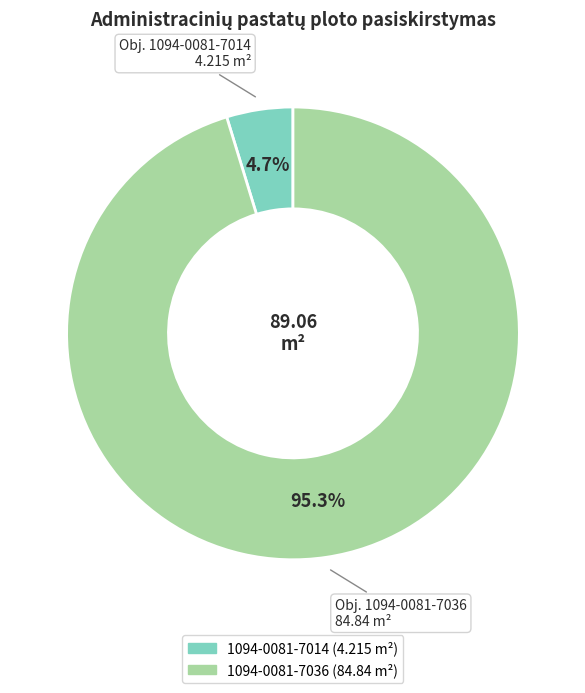

What percentage do 1094-0081-7036 and 1094-0081-7014 together represent?

100.0%